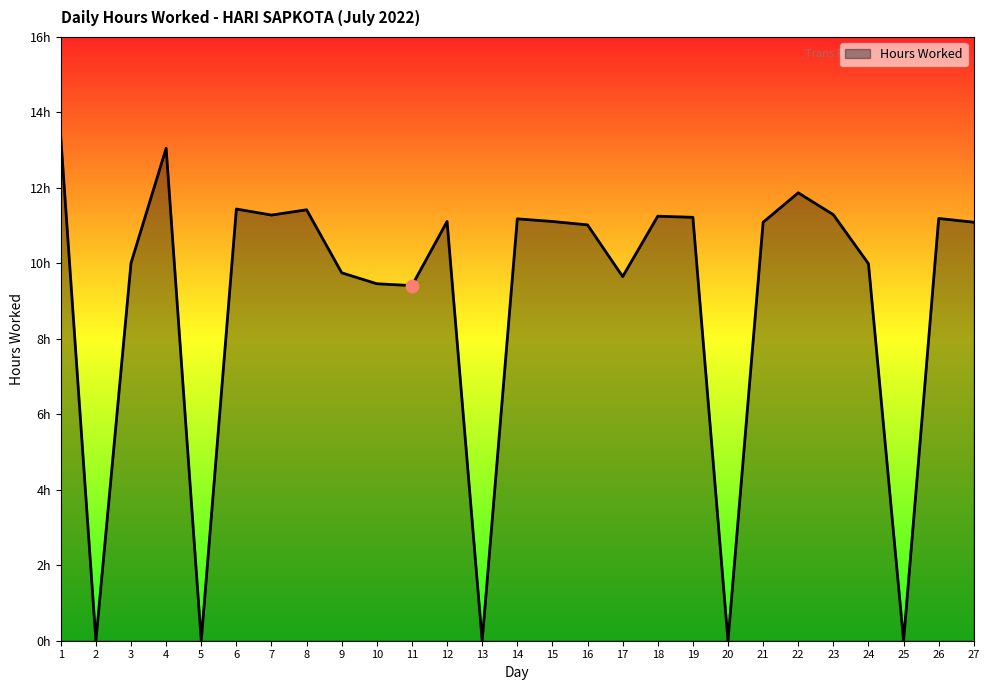

Approximately how many times larger is the value at 4 compared to 22?

1.1